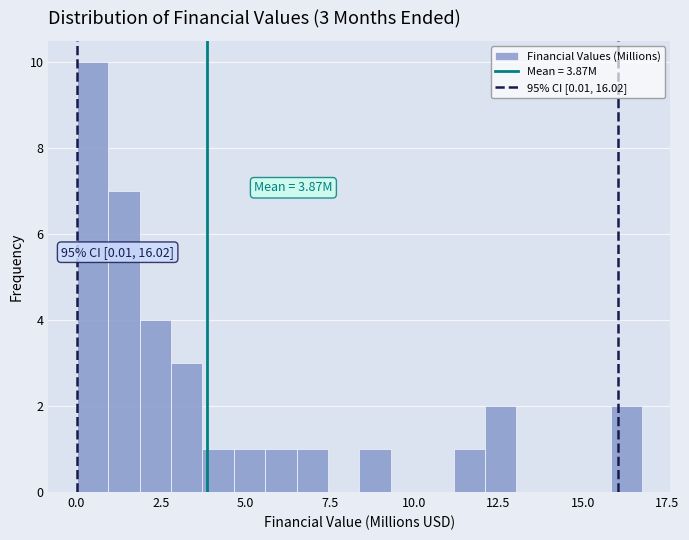

Around what value on the x-axis is the tallest bar? Give the approximate position of its centre, as read against the axis.

0.5